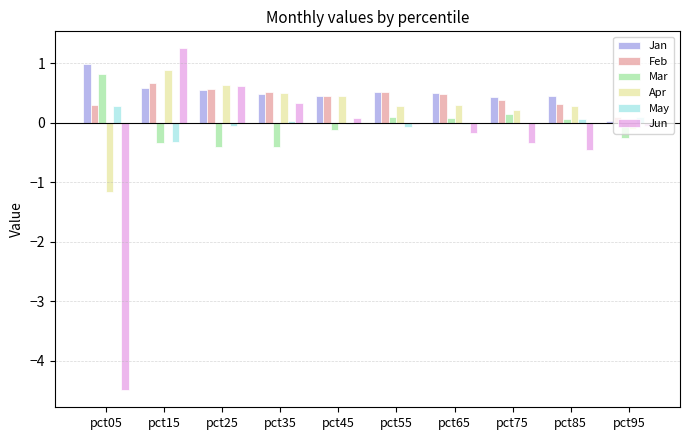

What is the maximum value for Feb?

0.7